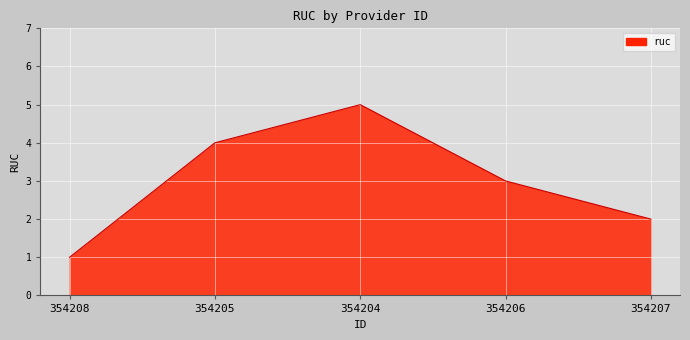

What is the maximum value shown in the chart?

5